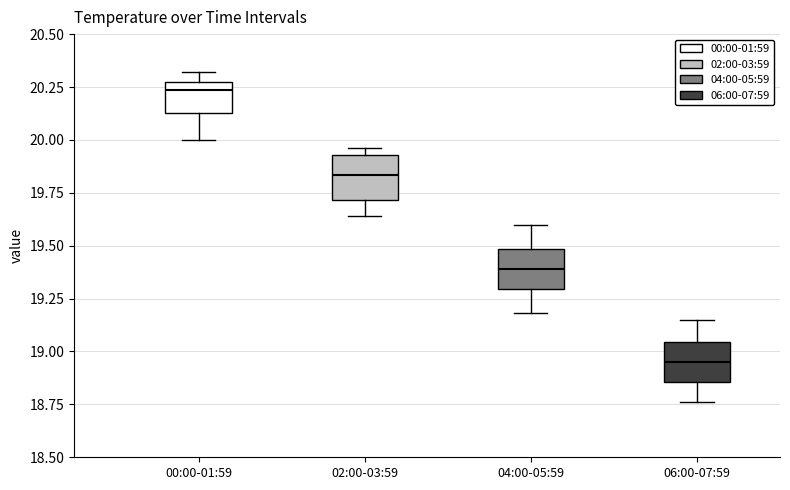

Reading left to right, transcribe this box plot: for each box, give where its median line is, the range the box spans, and where its two whiskers end, as read against the y-axis. The values are not printed on the chart, so give them approximately, as read against the axis.

00:00-01:59: median 20.25 (just below the box's upper edge), box 20.15 to 20.25, whiskers 20.00 to 20.30
02:00-03:59: median 19.85, box 19.70 to 19.95, whiskers 19.65 to 19.95 (just above the box's upper edge)
04:00-05:59: median 19.40, box 19.30 to 19.50, whiskers 19.20 to 19.60
06:00-07:59: median 18.95, box 18.85 to 19.05, whiskers 18.75 to 19.15